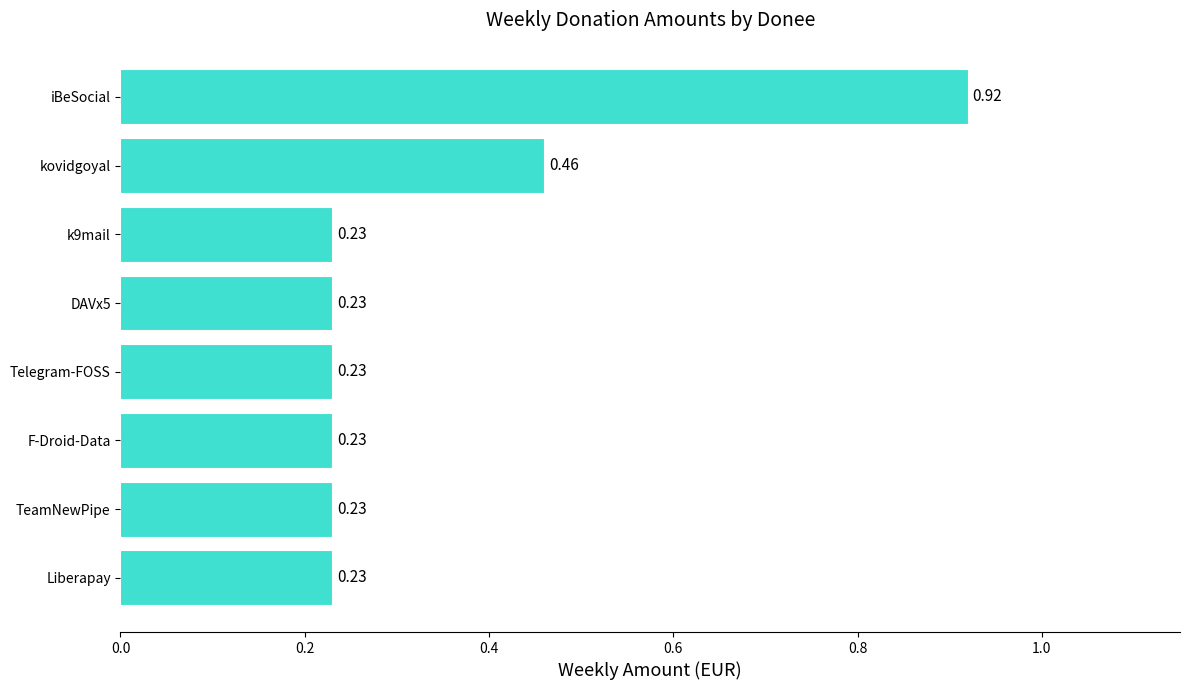

Which label corresponds to the largest value in the chart?

iBeSocial